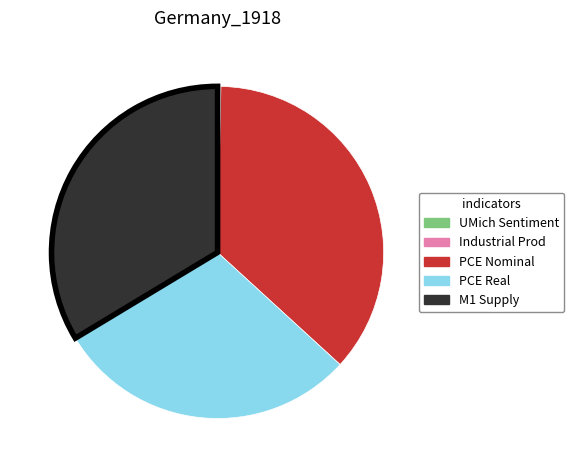

Is there any slice that represents more than half of the pie?

No